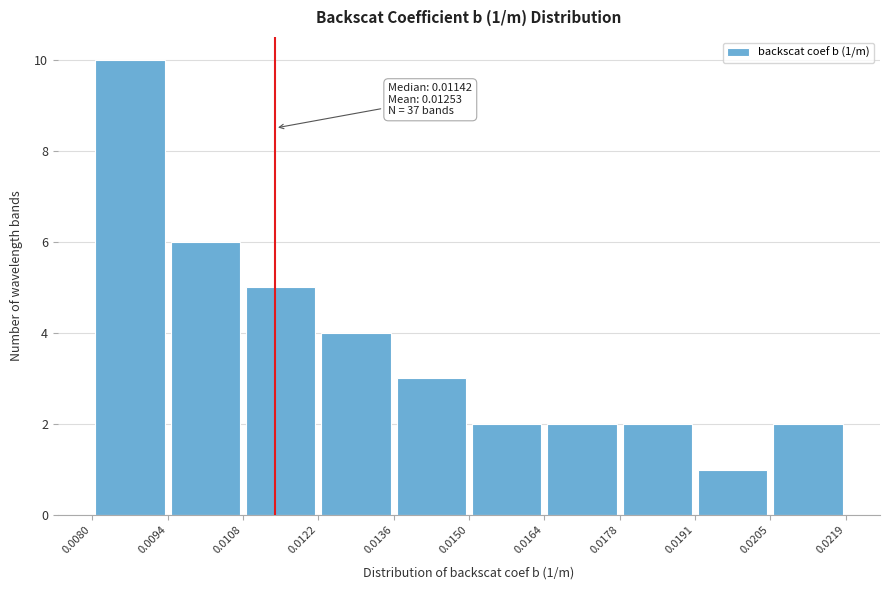

Which range on the x-axis has the tallest bar?

0.0080 to 0.0094